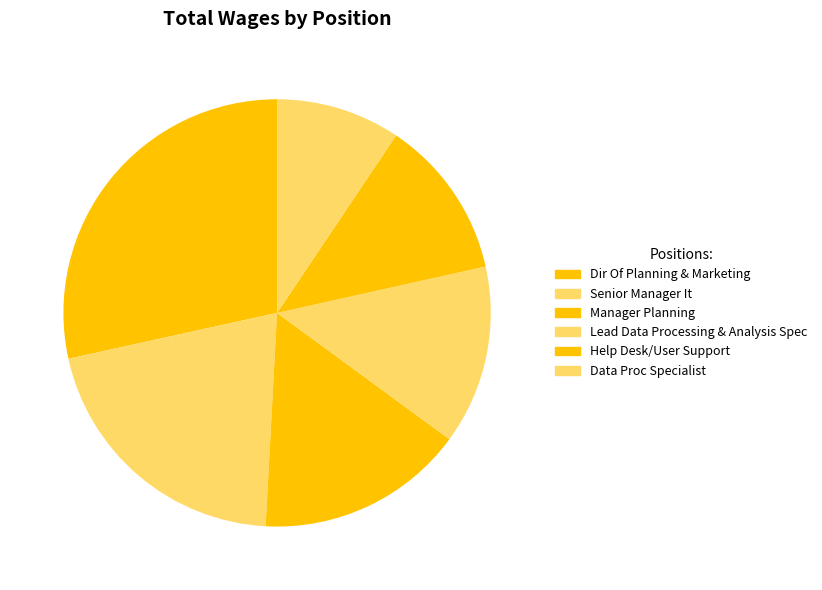

Do Senior Manager It and Data Proc Specialist together represent more than half of the pie?

No